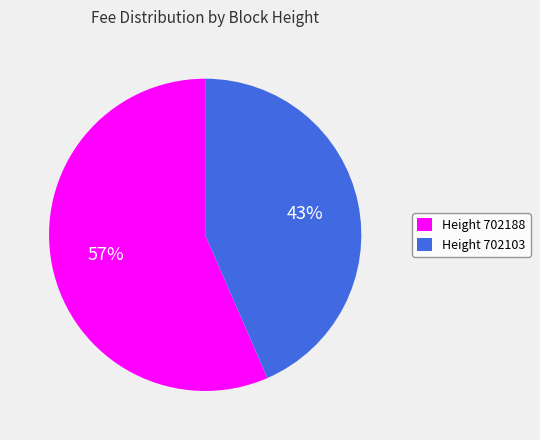

Which slice is the largest?

Height 702188